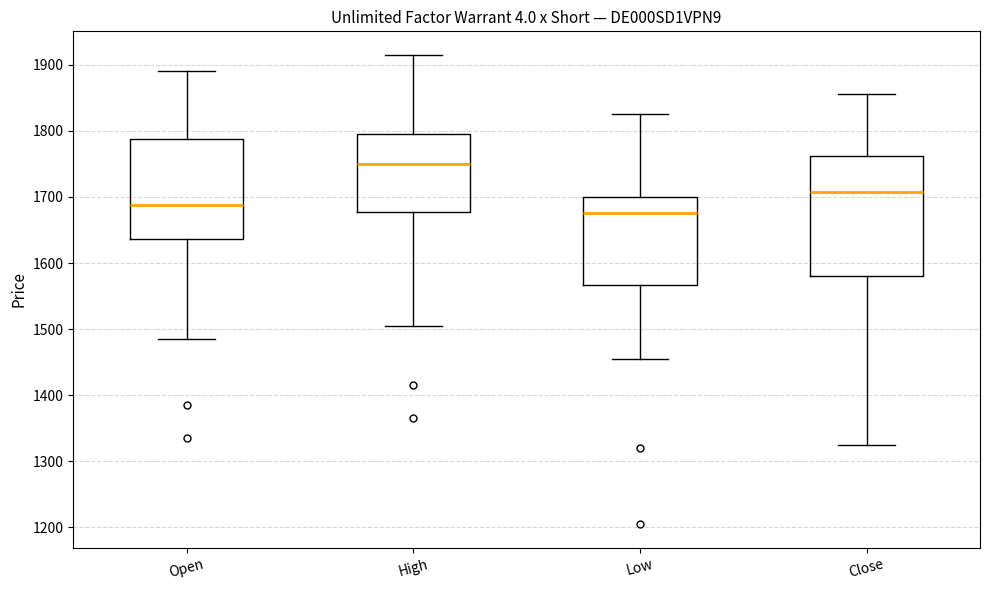

Where does the lower whisker of the box for Low end on the y-axis? The values are not printed on the chart, so give them approximately, as read against the axis.

1460